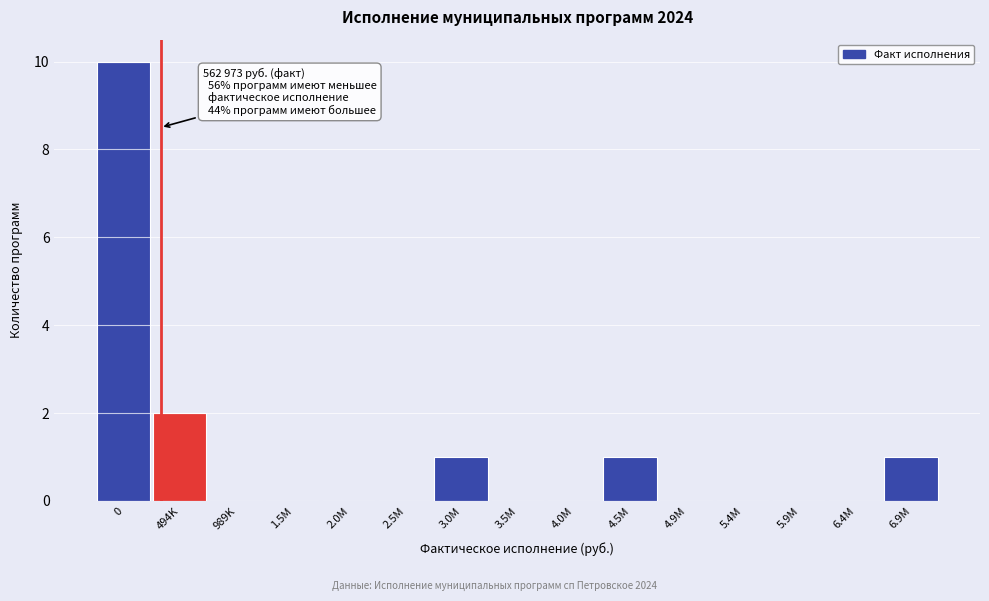

Reading right to left, what are all the values shown in this chart?

6.9M=1	6.4M=0	5.9M=0	5.4M=0	4.9M=0	4.5M=1	4.0M=0	3.5M=0	3.0M=1	2.5M=0	2.0M=0	1.5M=0	989K=0	494K=2	0=10